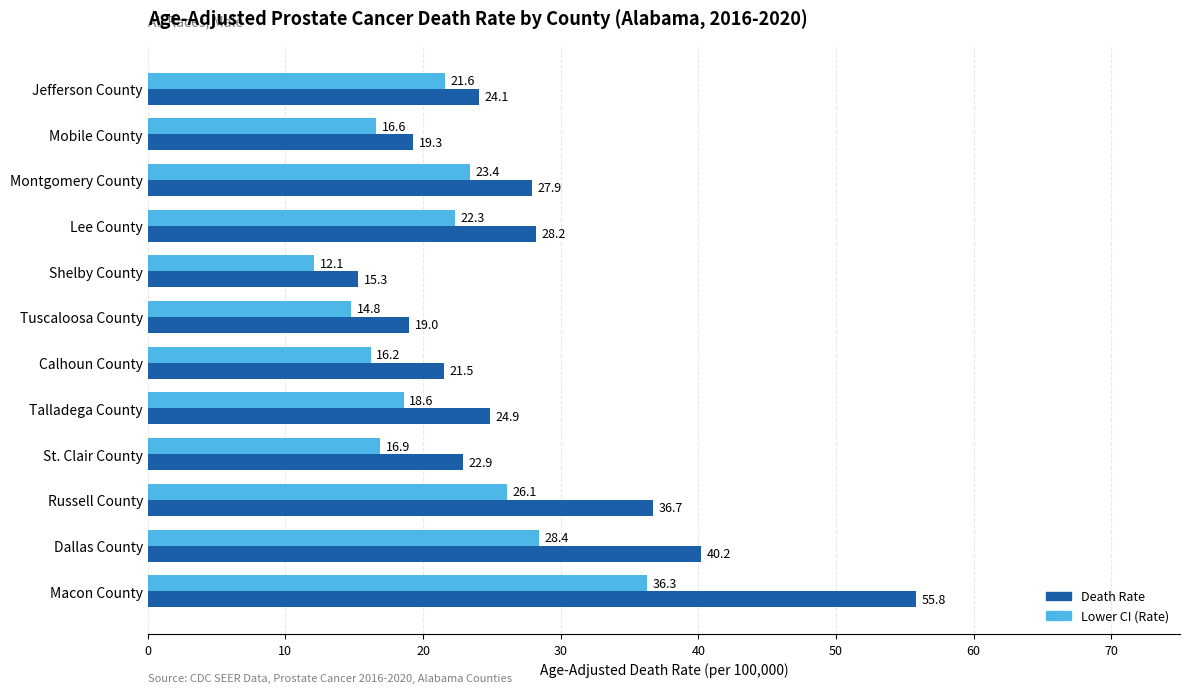

List the labels in order of Lower CI (Rate) value, largest first.

Macon County, Dallas County, Russell County, Montgomery County, Lee County, Jefferson County, Talladega County, St. Clair County, Mobile County, Calhoun County, Tuscaloosa County, Shelby County